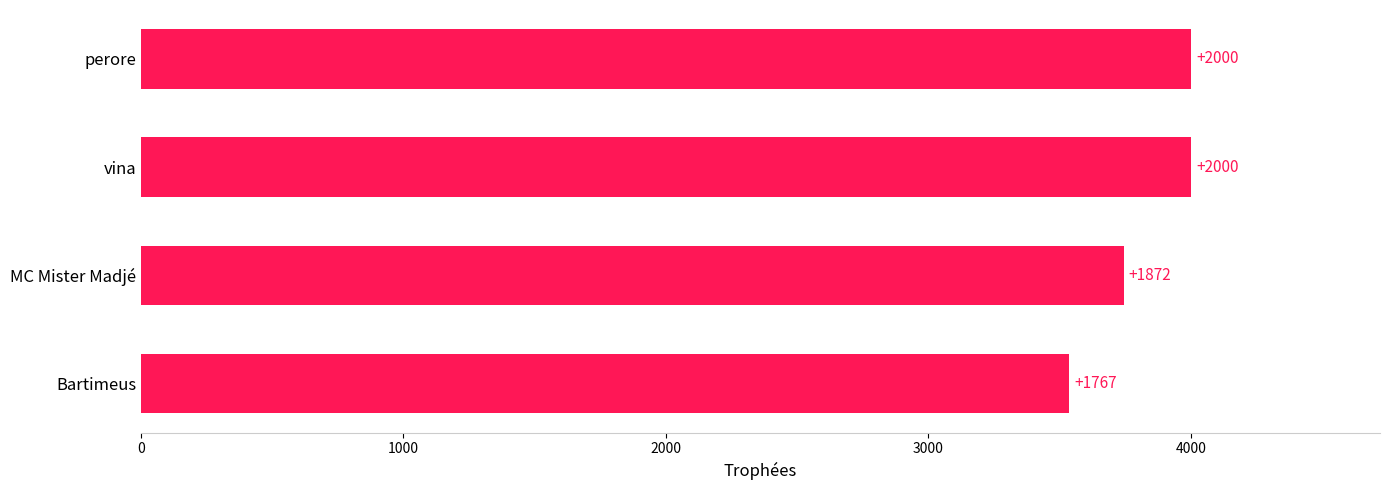

How many bars are there in total?

4